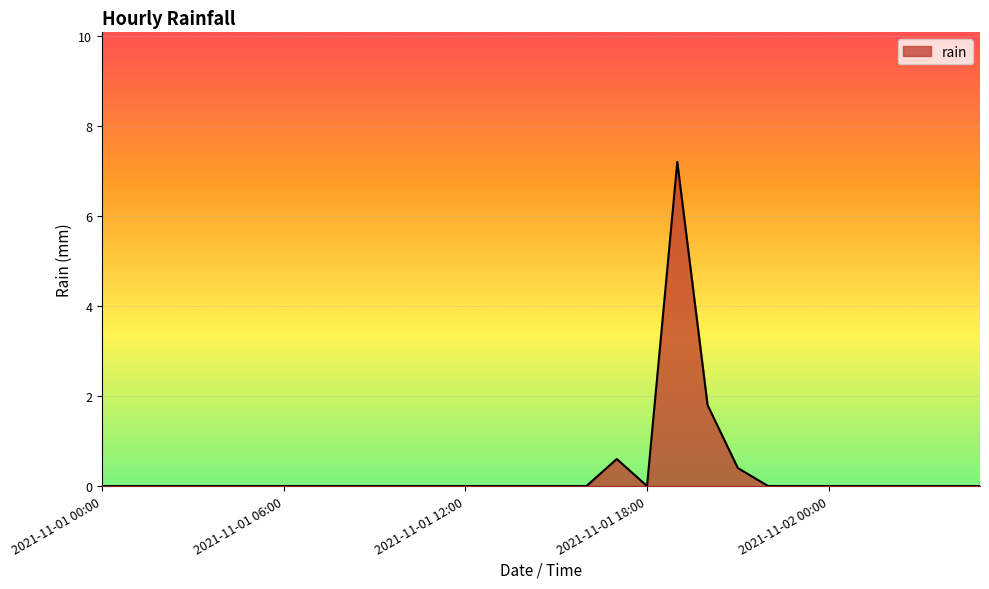

True or false: the data has more than 1 interior local peaks.

True